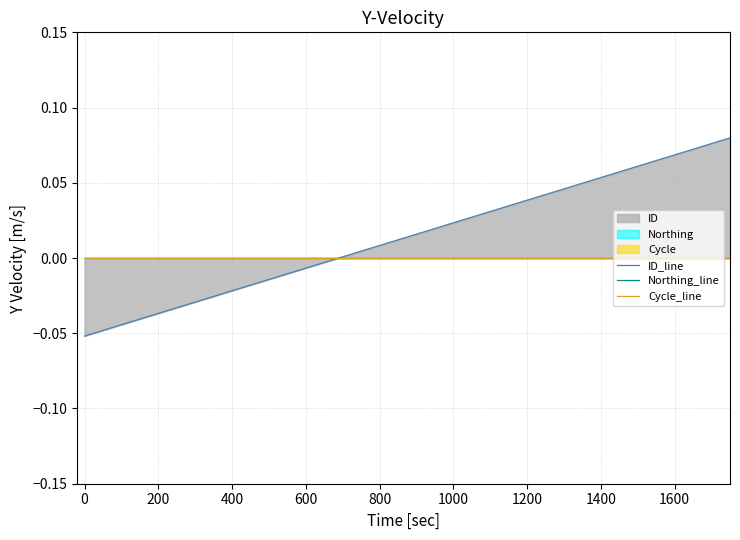

True or false: Cycle_line and Northing_line cross at least once.

False